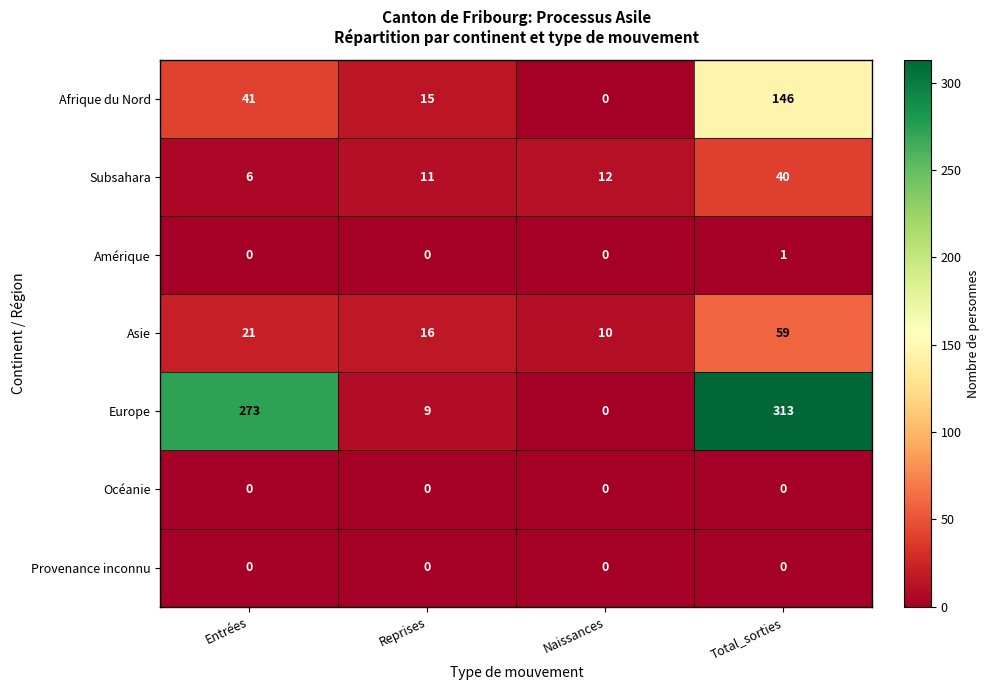

At which category does the chart reach its peak across all series?

Total_sorties